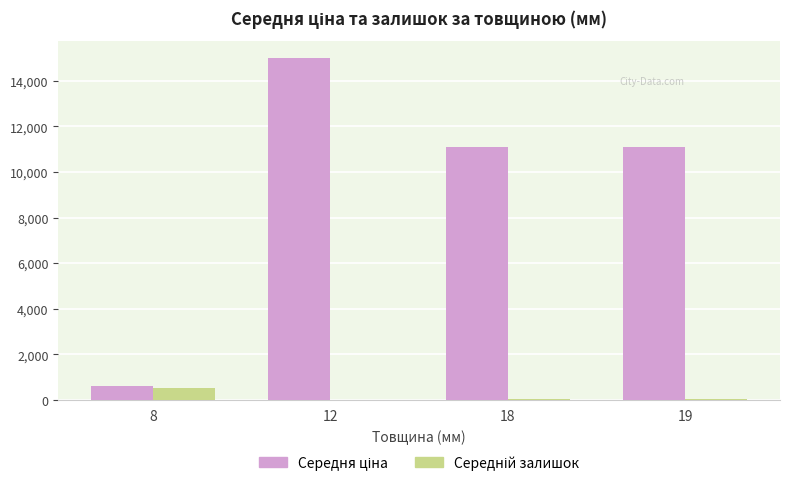

What is the maximum value shown in the chart?

15019.2